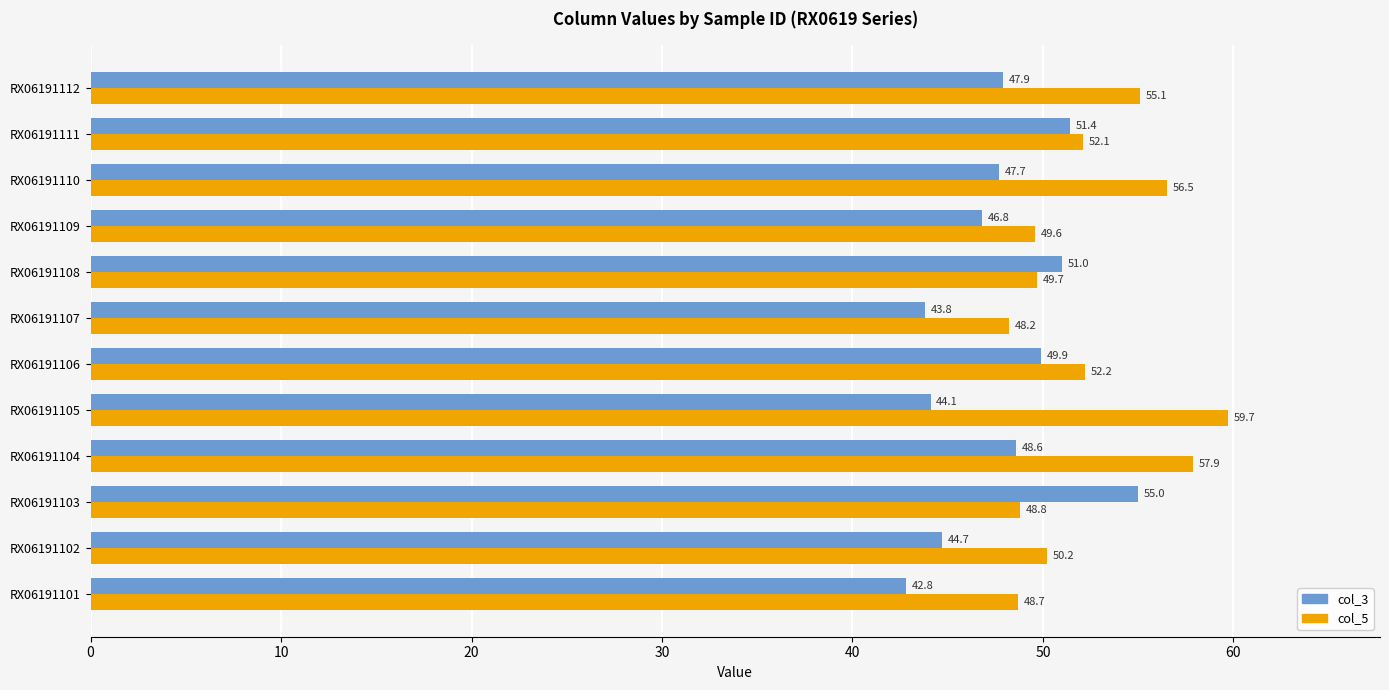

Which series has the largest total across all categories?

col_5